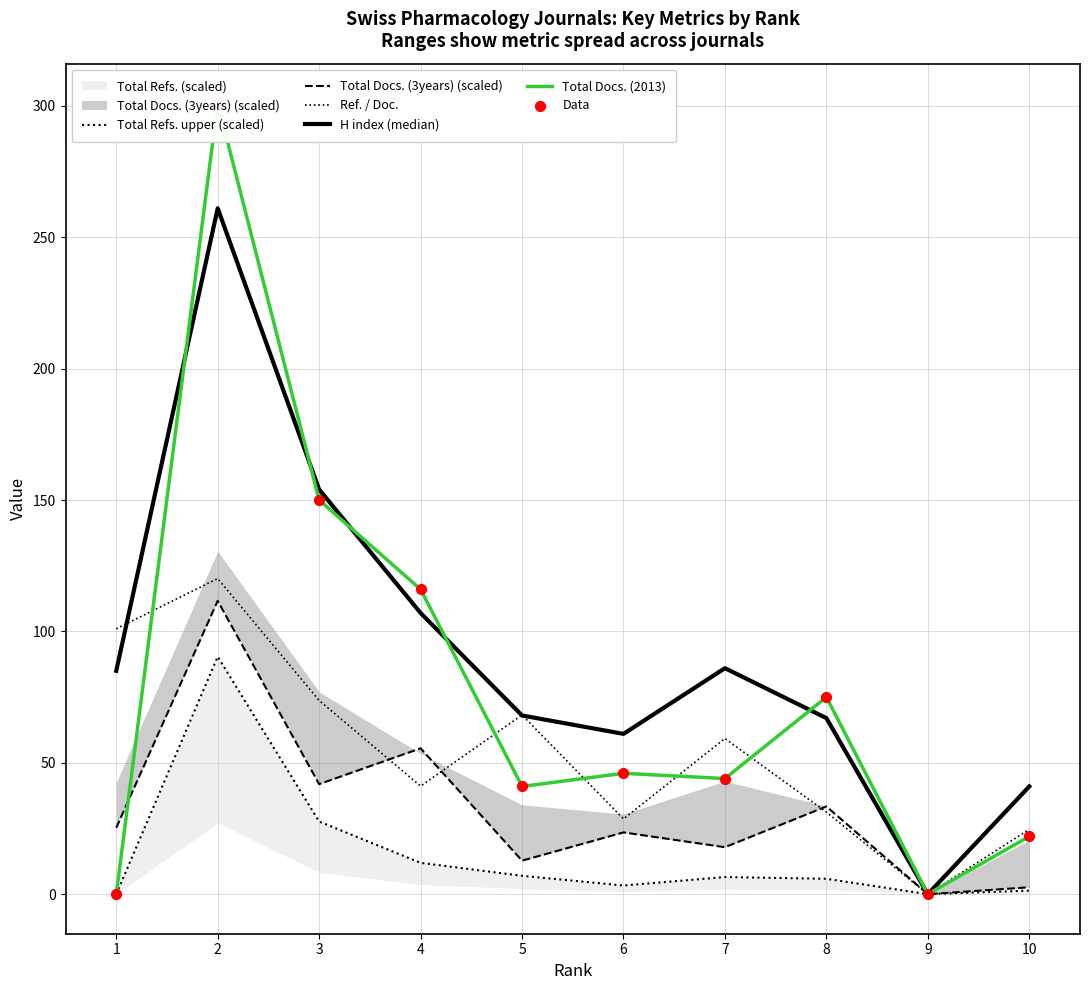

Which series contains the highest Y value?

Total Docs. (2013)